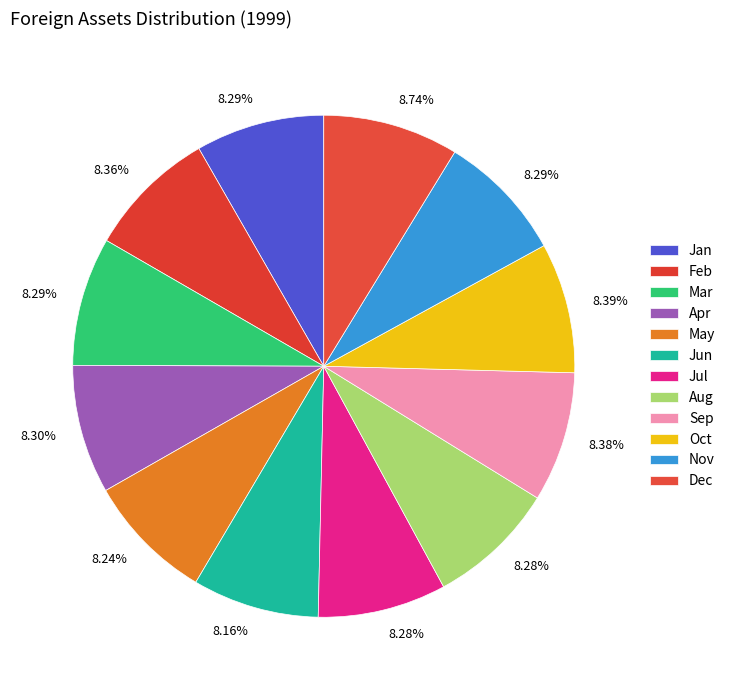

How many segments does this pie chart have?

12